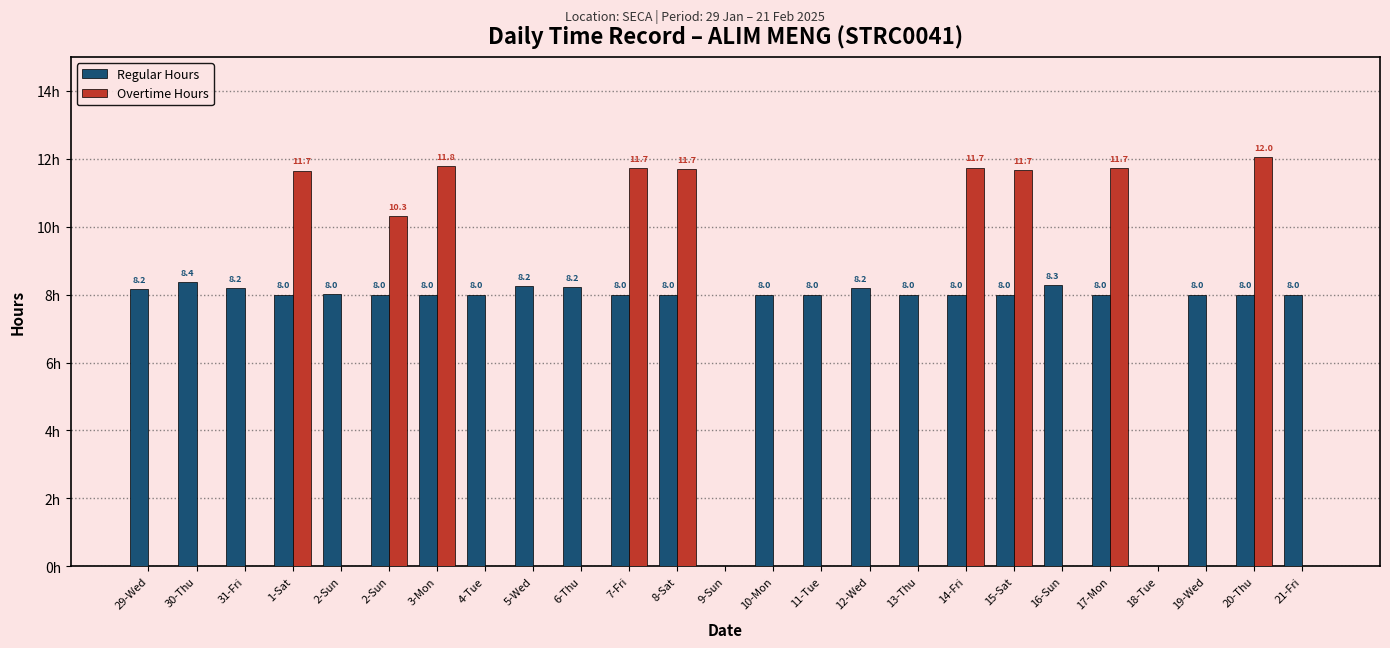

At which label is Regular Hours closest to 4?

1-Sat